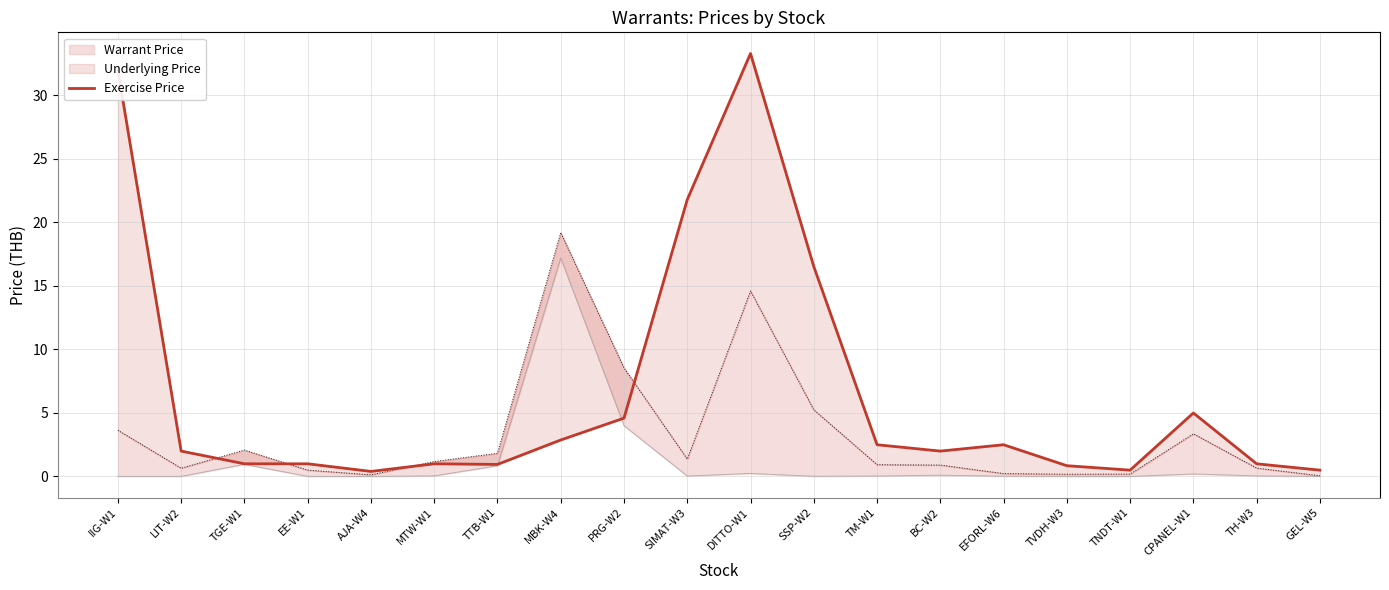

Count the number of values greater than 2.

9